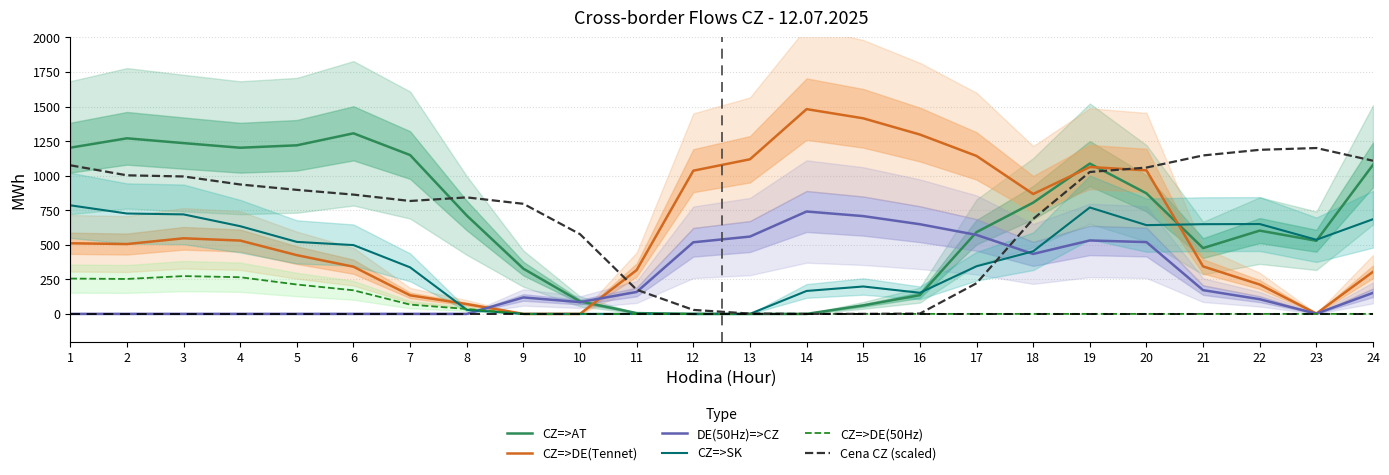

Does the chart have visible grid lines?

Yes